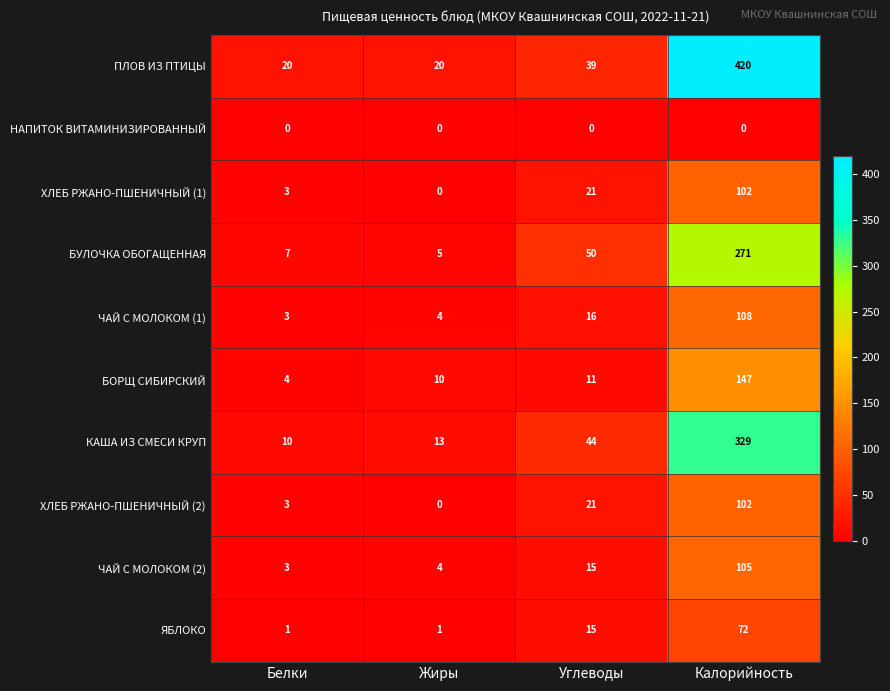

What is the highest value of the ХЛЕБ РЖАНО-ПШЕНИЧНЫЙ (1) series?

102